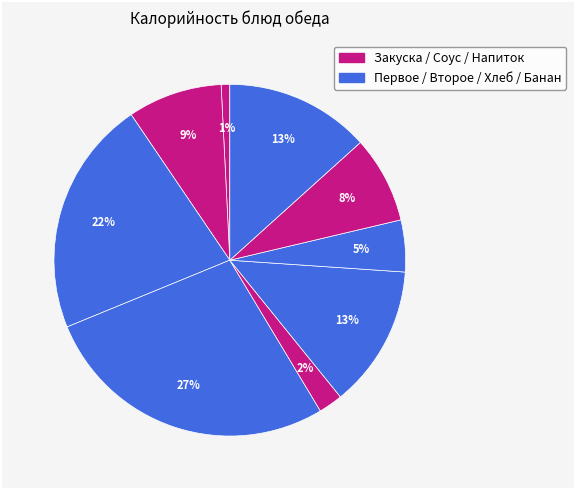

How many slices are in this pie chart?

9